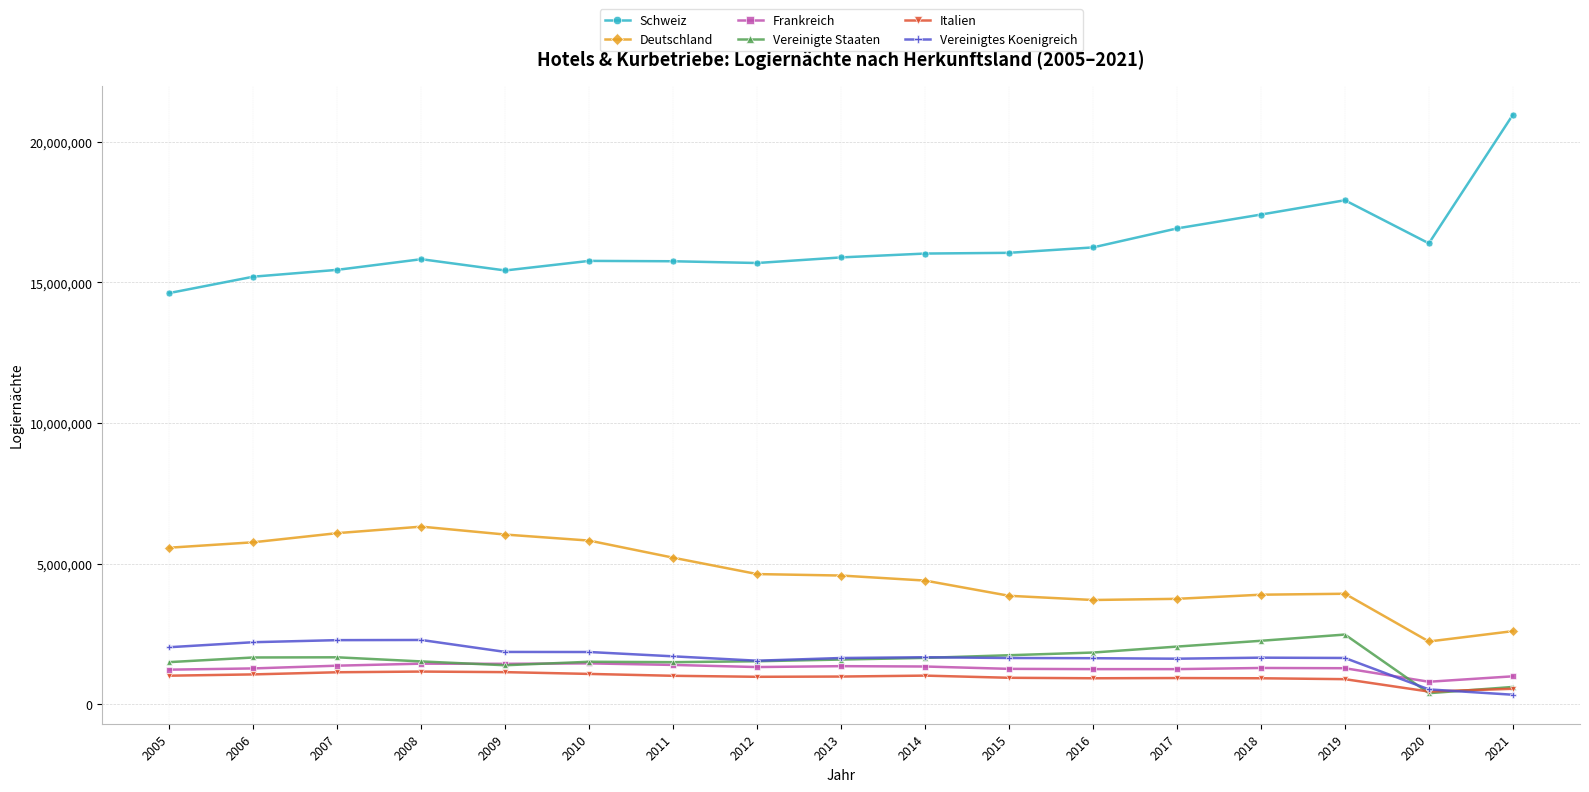

Is it true that Deutschland equals 8375736 at 2007?

False